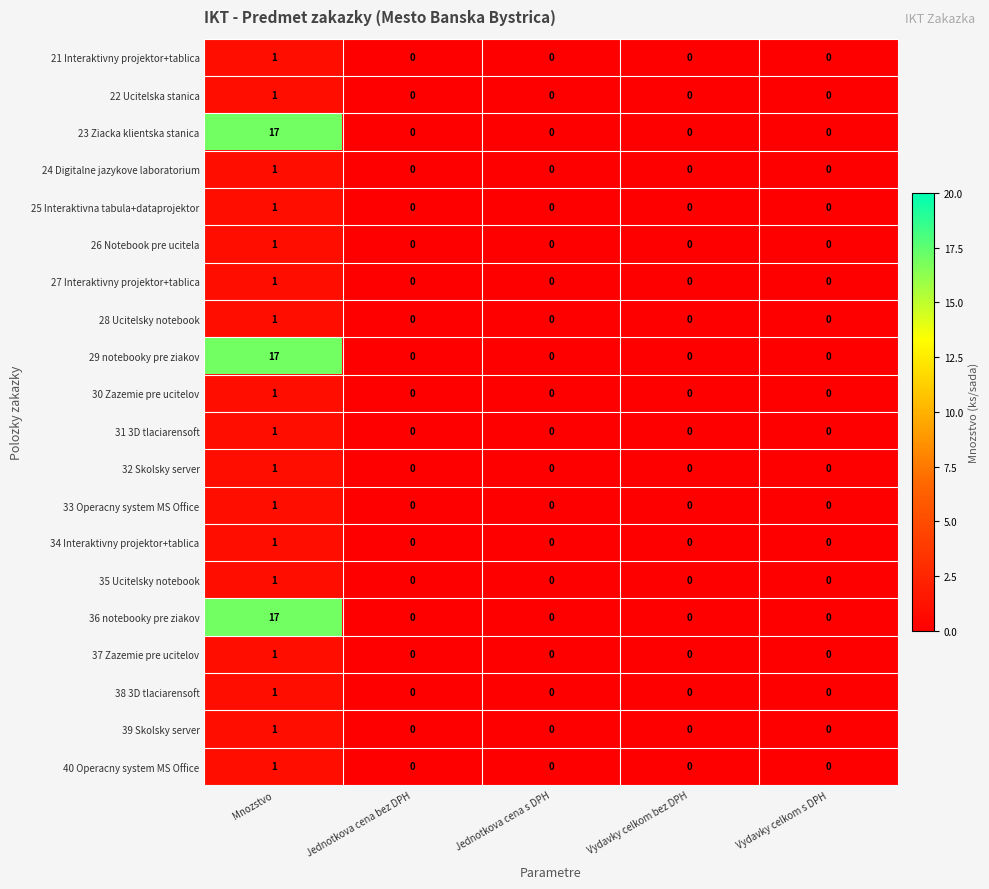

What is the total value across all series at Mnozstvo?

68